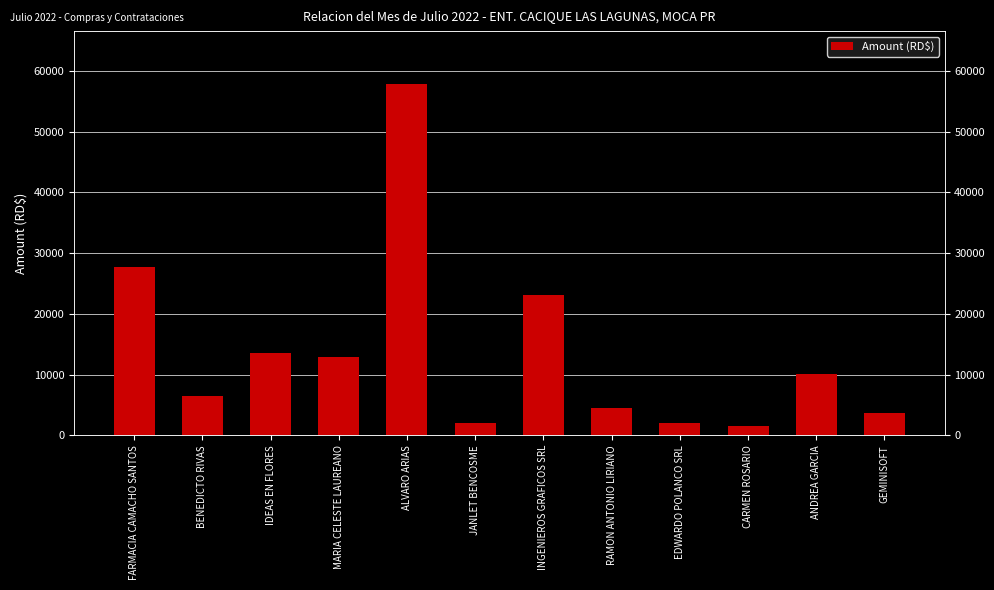

What position from the left is FARMACIA CAMACHO SANTOS?

1